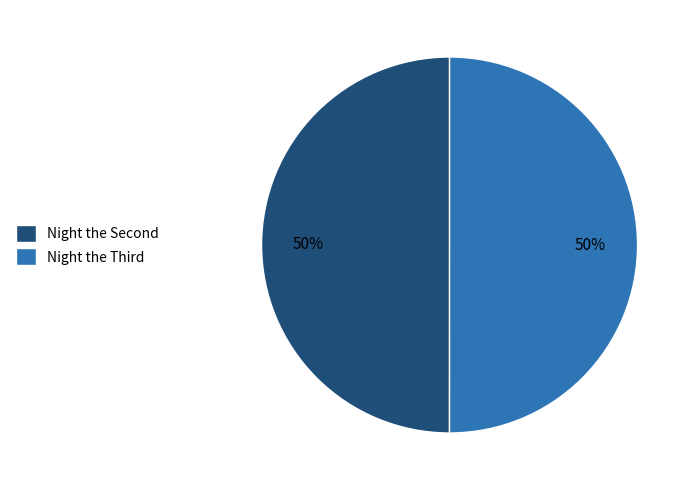

To the nearest percent, what is the average slice percentage?

50%